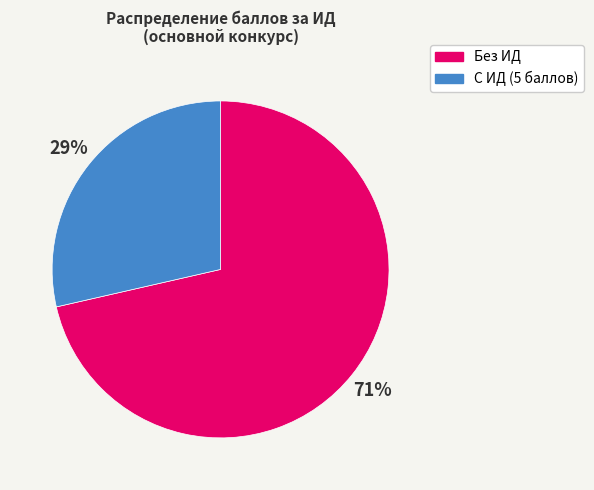

Is the sum of Без ИД and С ИД (5 баллов) greater than half?

Yes